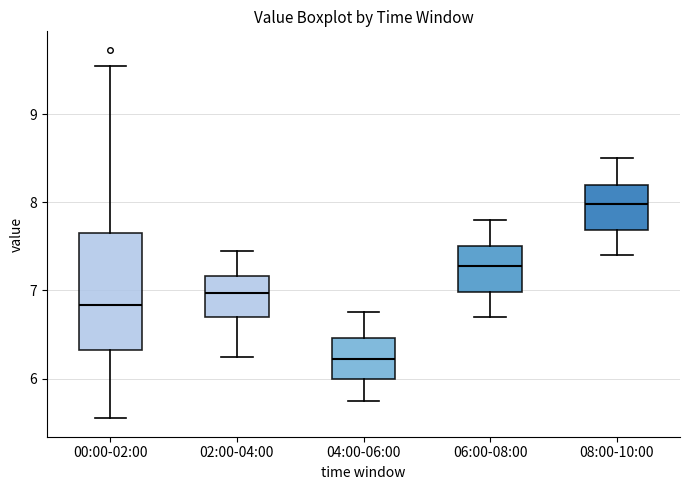

Which box's median line is the highest?

08:00-10:00